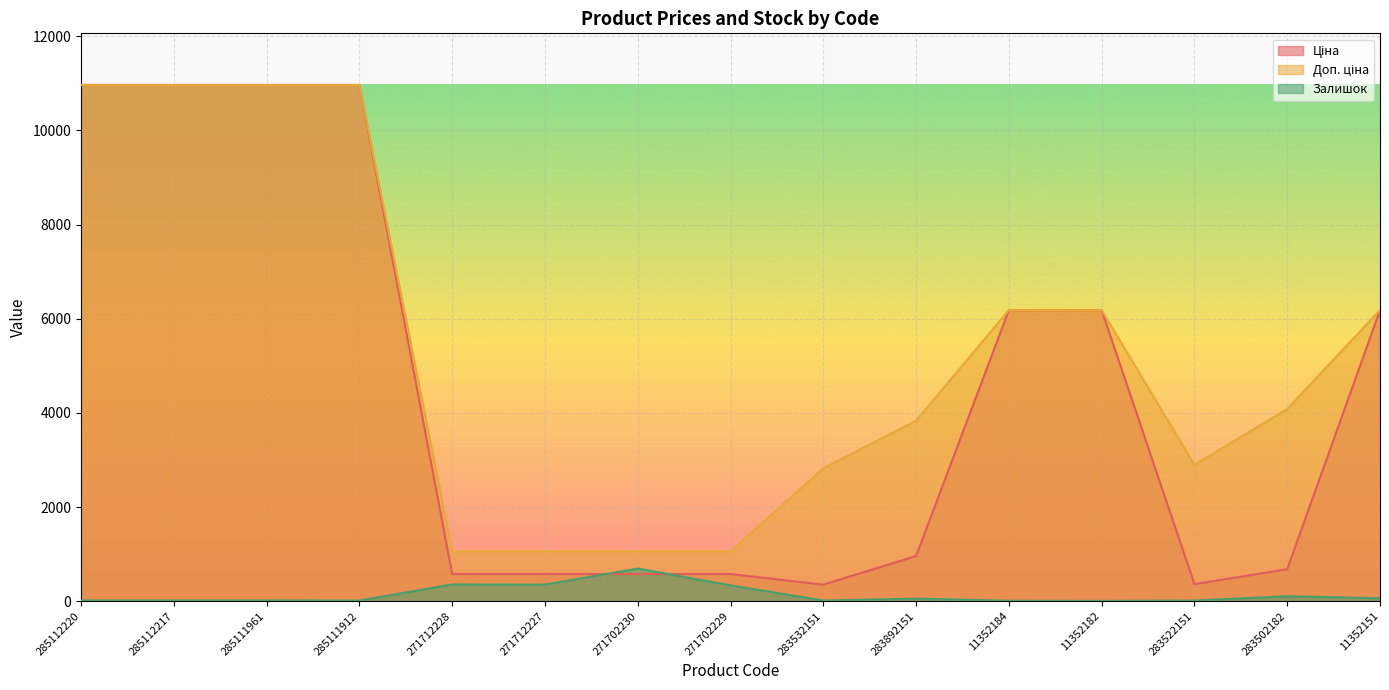

True or false: Ціна has a value of 5473.4 at 285111961.

False